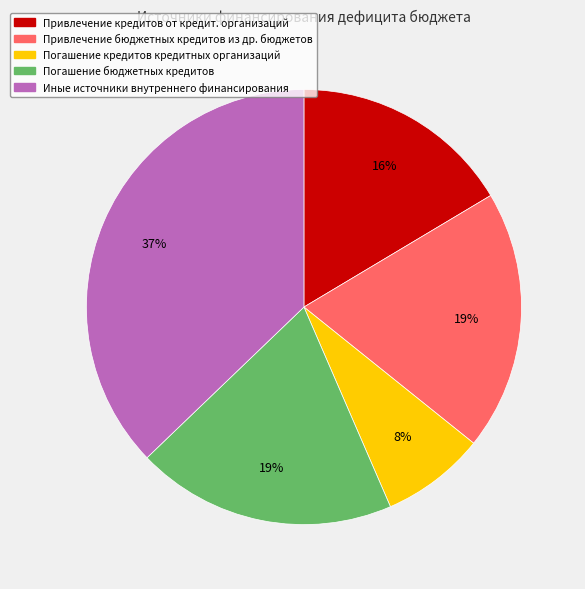

Is there any slice that represents more than half of the pie?

No